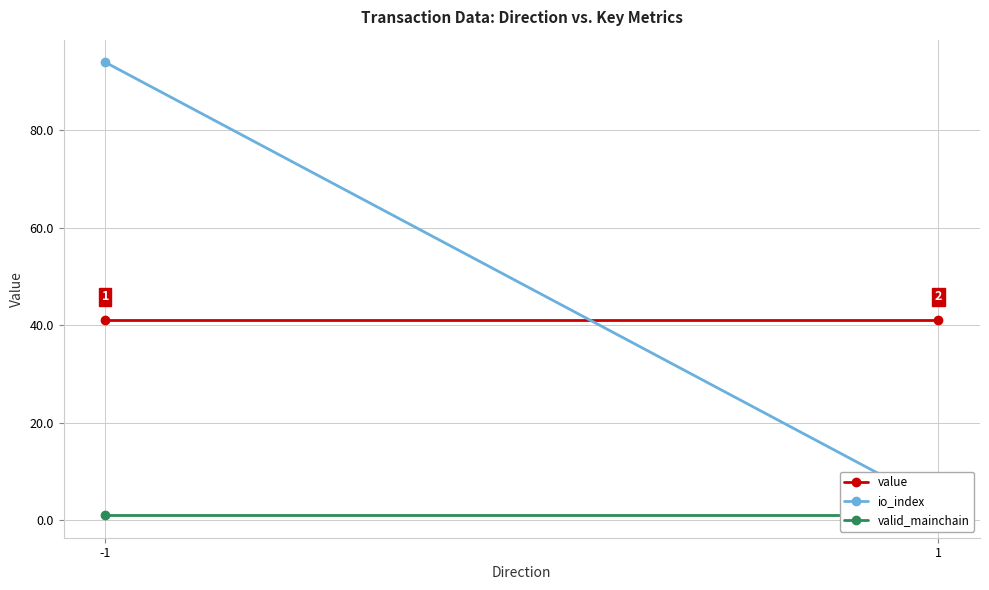

What is the value of the io_index point at the 1st from the left?

94.0